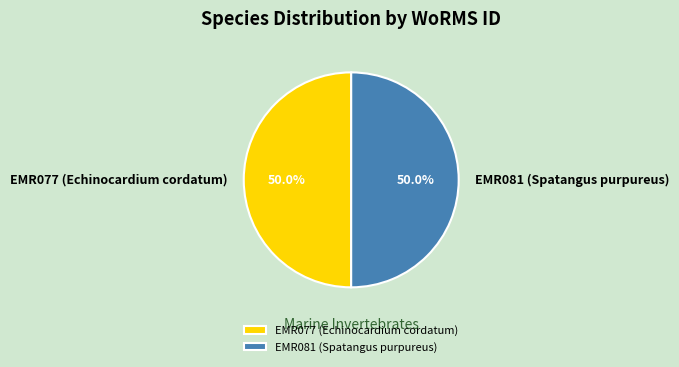

What is the ratio of the value at EMR077 (Echinocardium cordatum) to the value at EMR081 (Spatangus purpureus)?

1.0